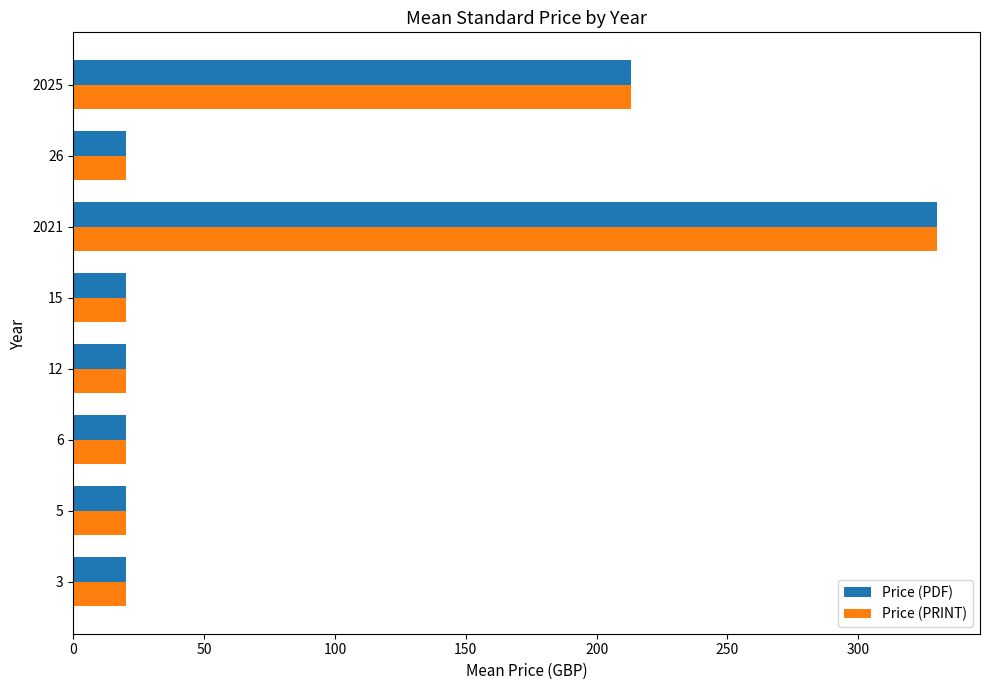

What is the total value across all series at 5?

40